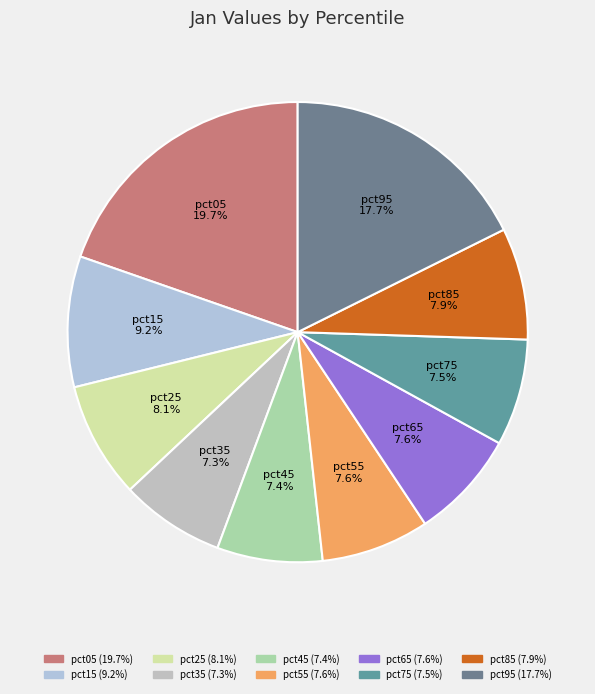

What percentage do pct35 and pct75 together represent?

14.8%